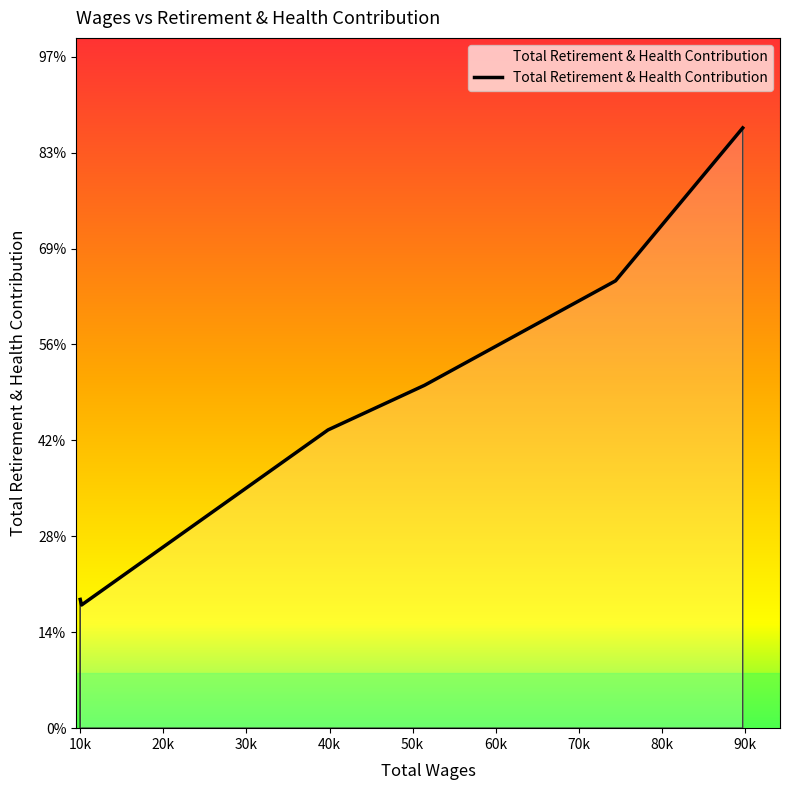

Reading left to right, transcribe all the data shown in this chart.

1342	1284	3109	3574	4663	6257